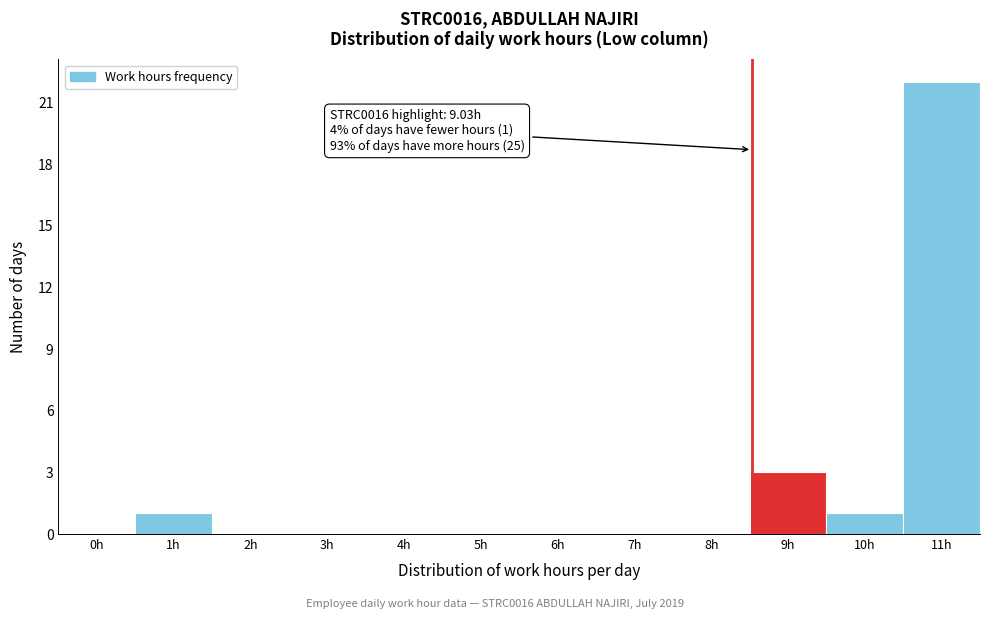

Reading left to right, extract all data points from this chart.

0h=0	1h=1	2h=0	3h=0	4h=0	5h=0	6h=0	7h=0	8h=0	9h=3	10h=1	11h=22